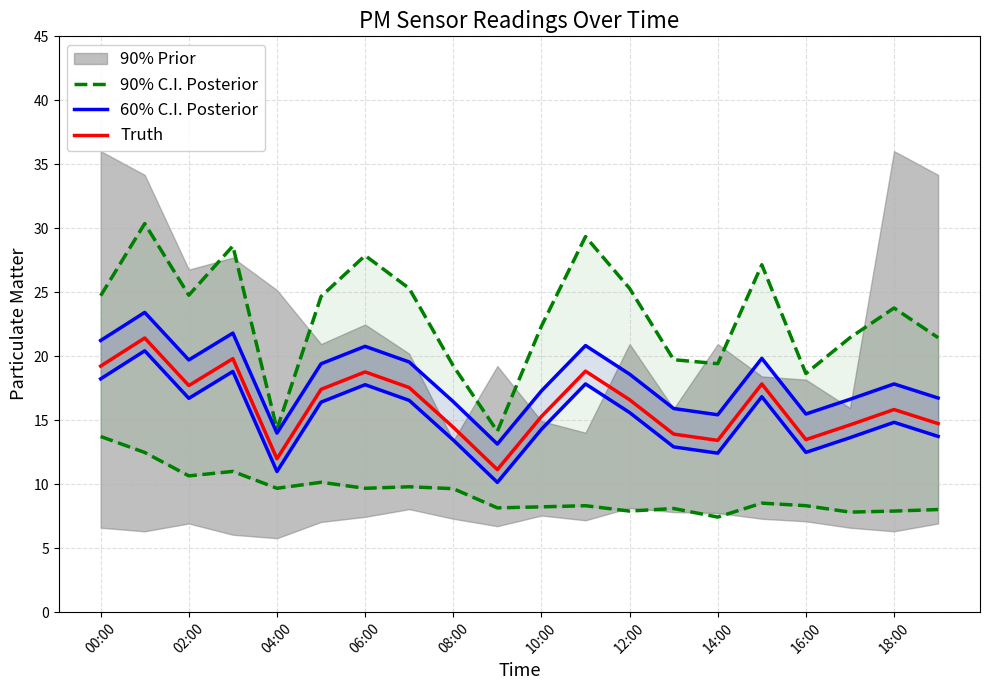

What is the maximum value for Truth?

21.4